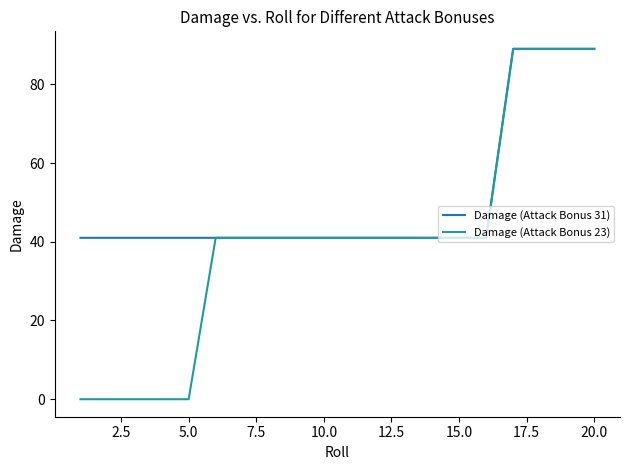

Which series has the largest total across all categories?

Damage (Attack Bonus 31)